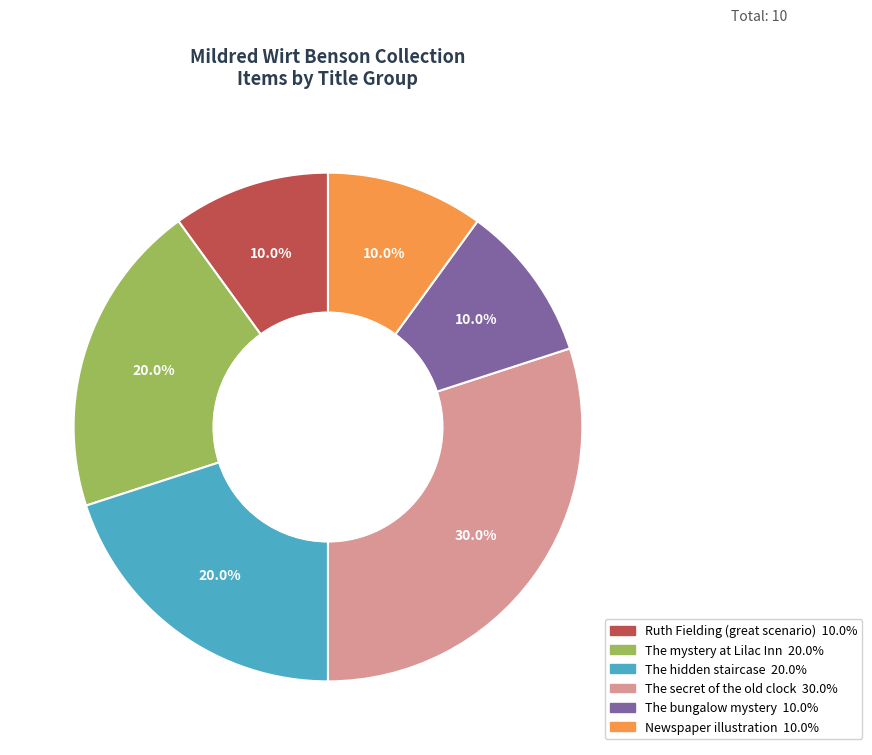

How many slices are in this pie chart?

6